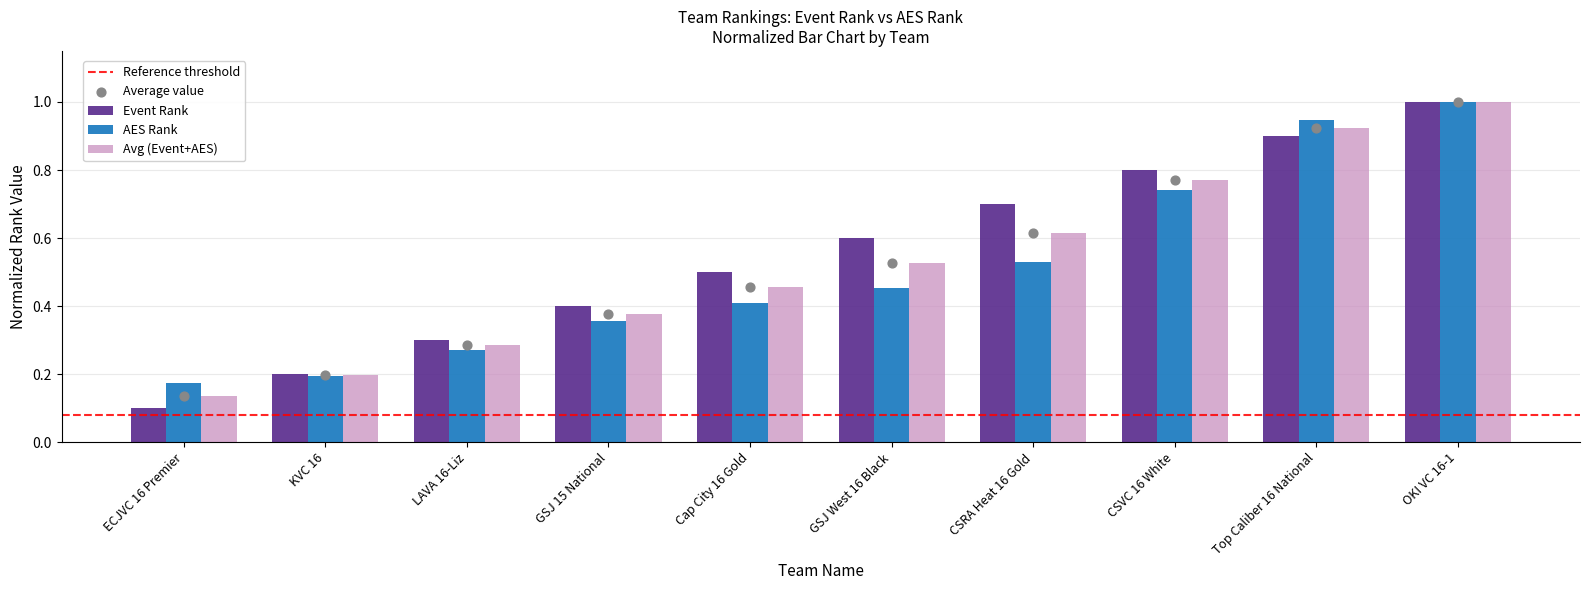

Which series has the largest Y range (max minus min)?

Event Rank